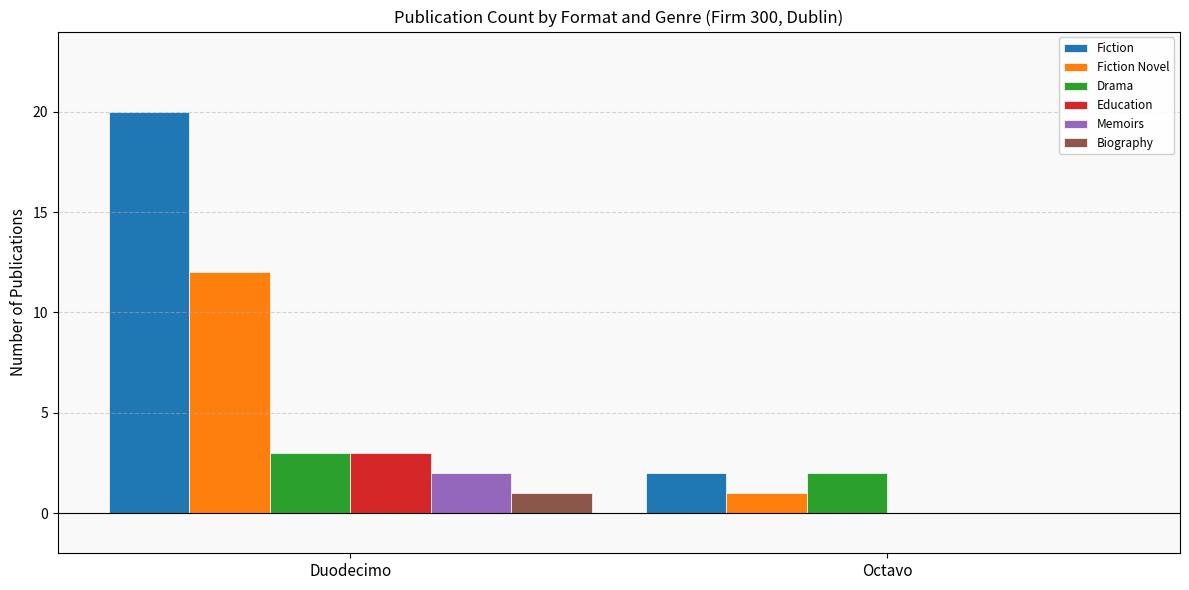

Which series changed the most between Duodecimo and Octavo?

Fiction